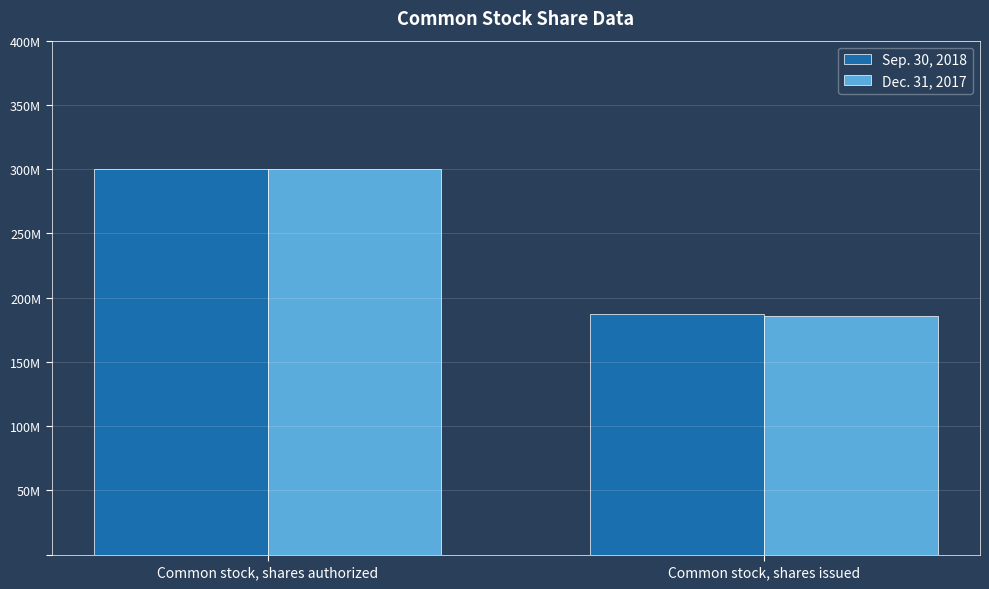

Reading left to right, transcribe all the data shown in this chart.

Sep. 30, 2018: Common stock, shares authorized=300000000	Common stock, shares issued=187026334
Dec. 31, 2017: Common stock, shares authorized=300000000	Common stock, shares issued=185637724